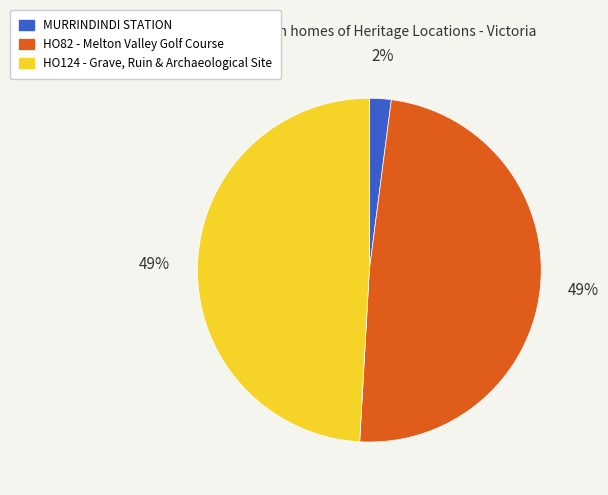

Is HO82 - Melton Valley Golf Course the majority of the pie?

No